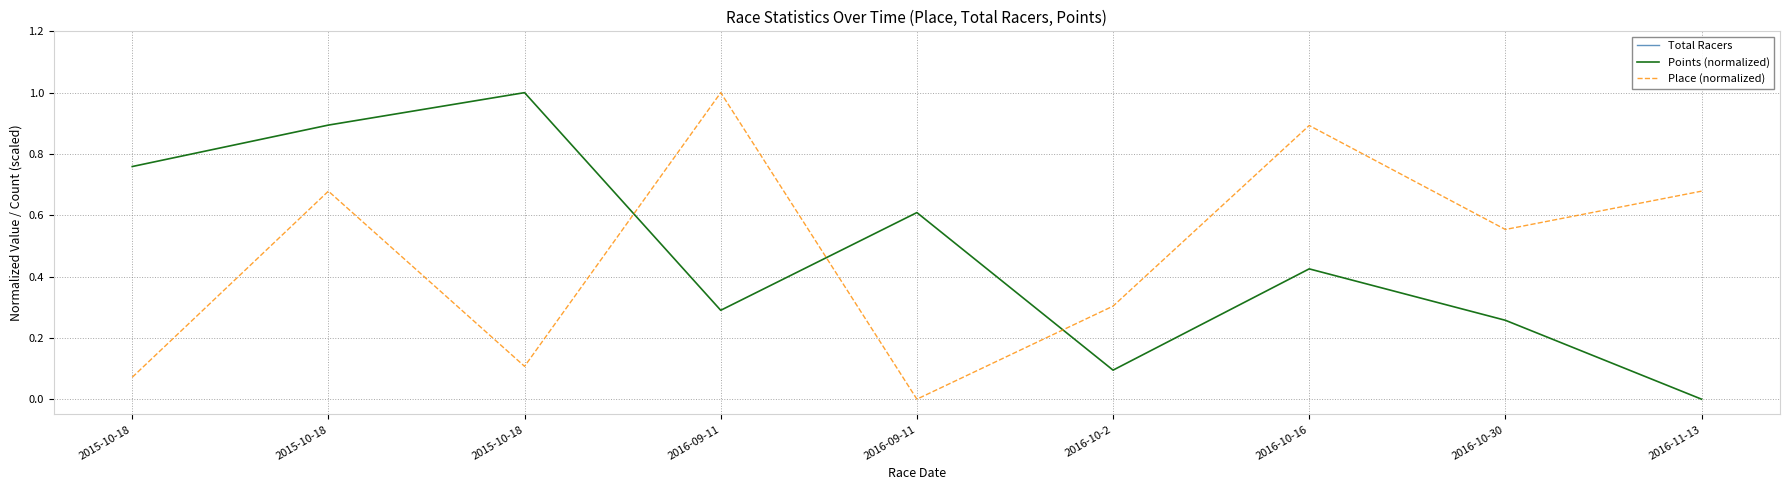

What is the difference between the maximum and minimum values in the Points (normalized) series?

1.0